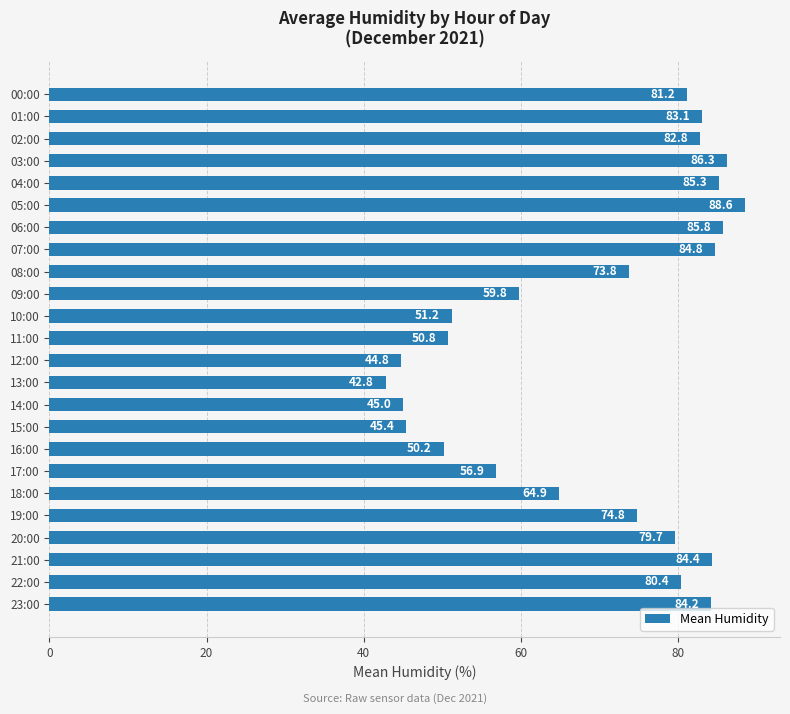

The chart shows a value of 65.1 at 15:00. True or false?

False